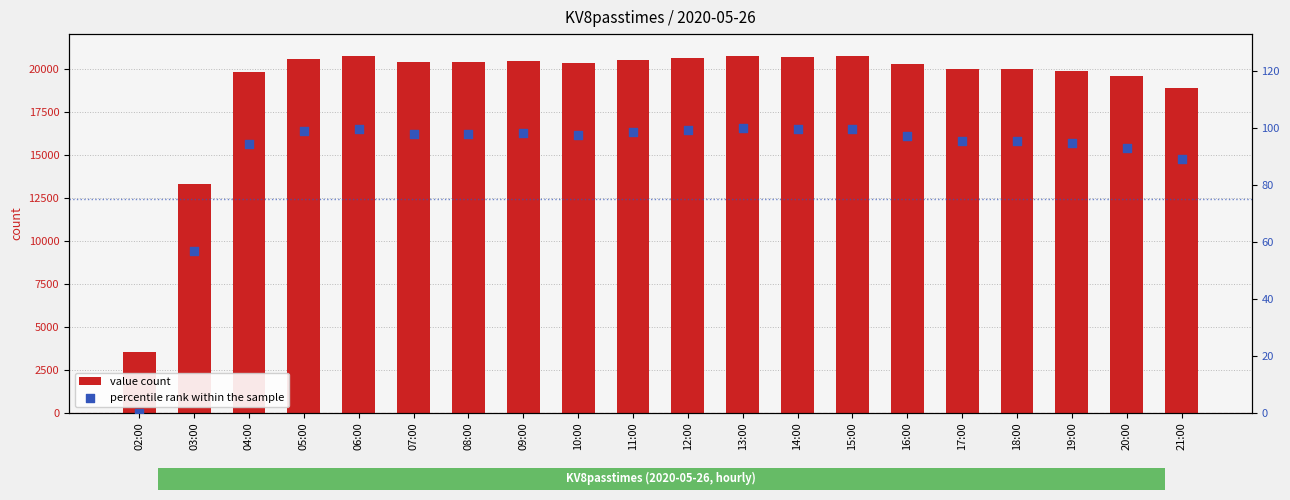

Which series contains the highest Y value?

value count